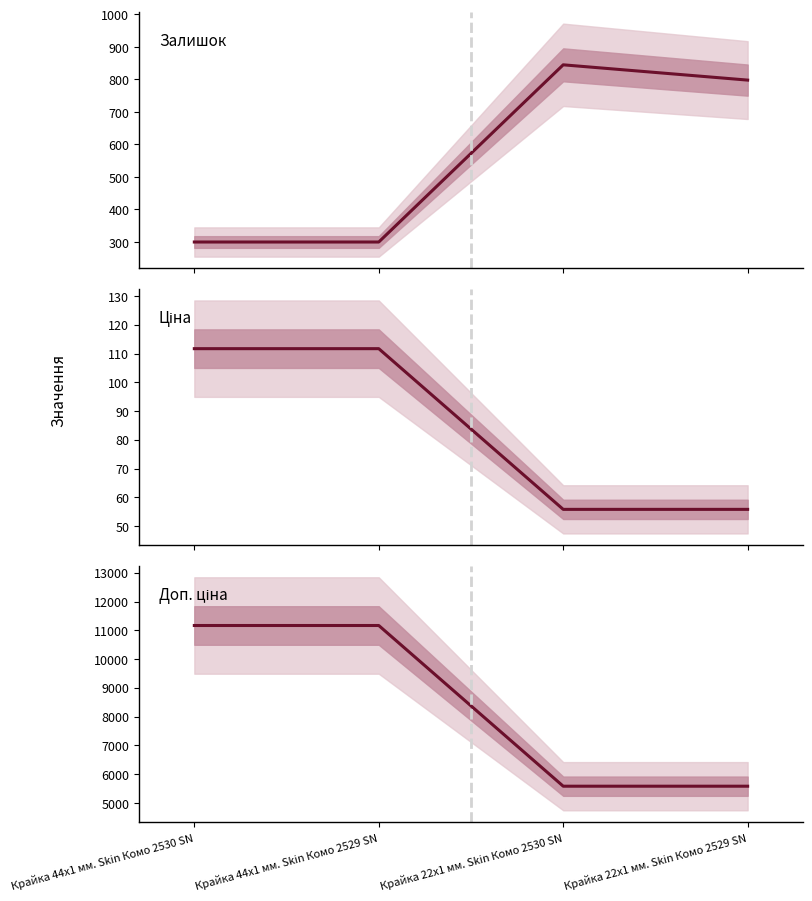

What is the value of the Залишок point at the 4th from the left?

798.0